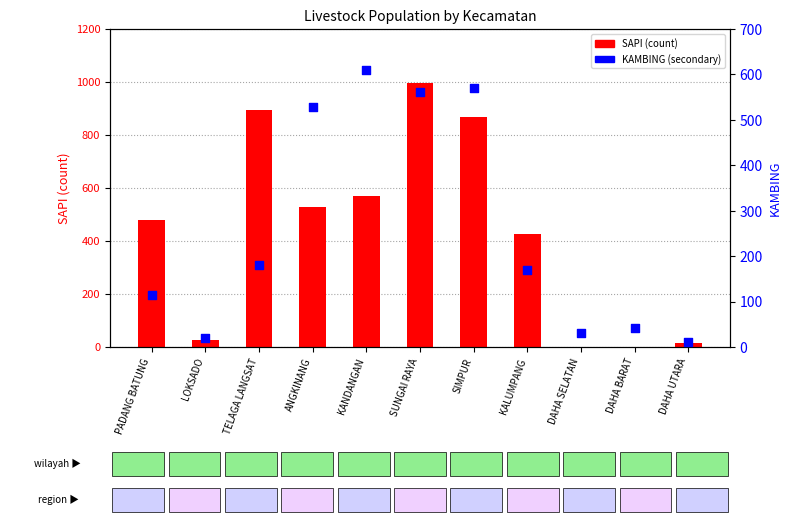

Is the value of KAMBING at DAHA BARAT greater than the value of SAPI at KALUMPANG?

No